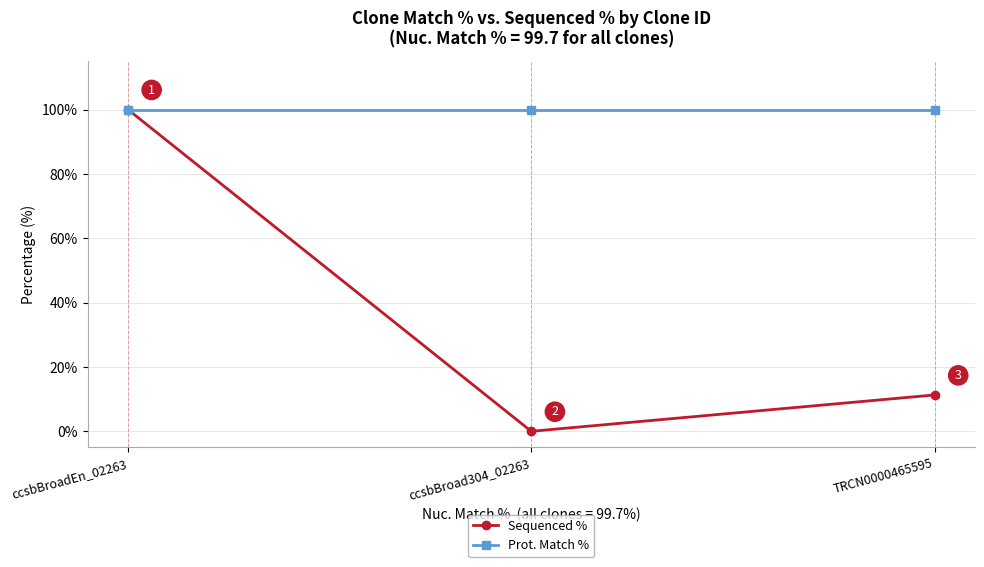

Which category has the lowest value in the Sequenced % series?

ccsbBroad304_02263